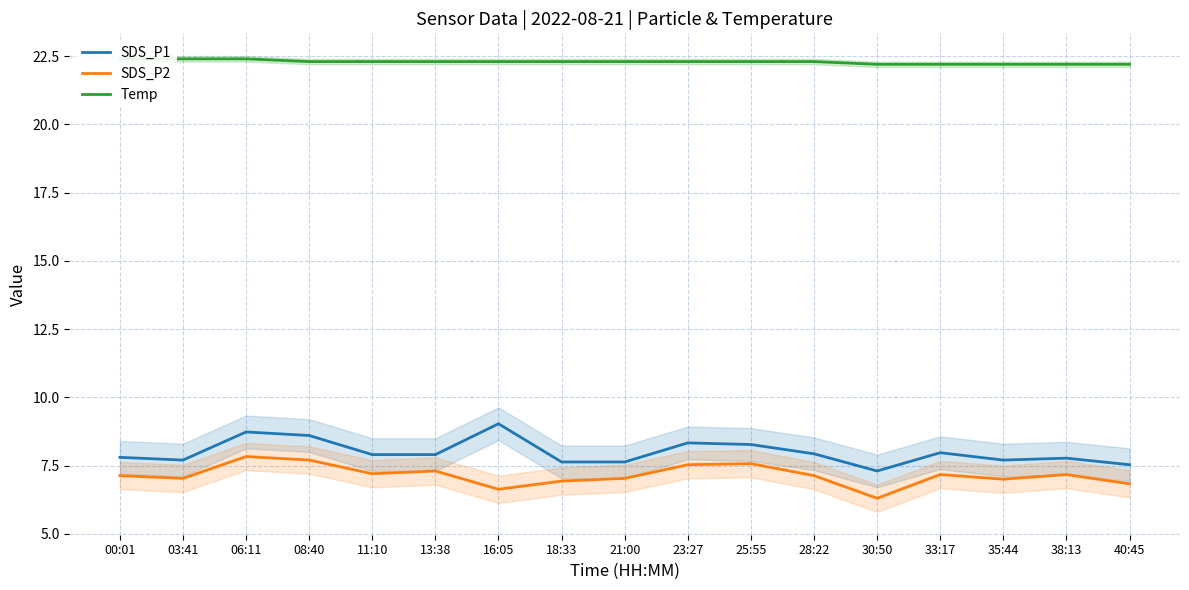

Is it true that SDS_P1 equals 7.6 at 21:00?

True